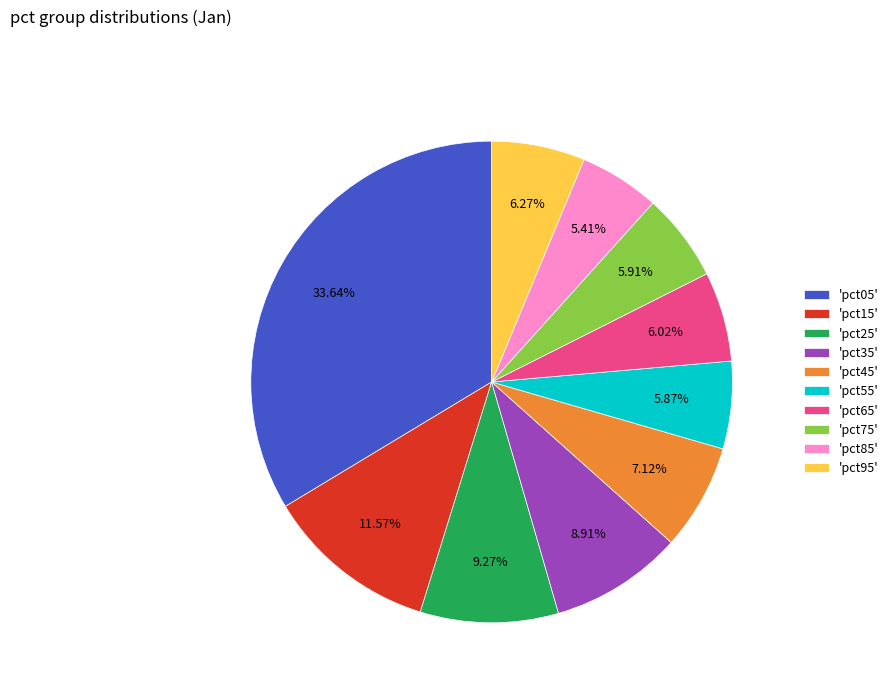

Combined, do 'pct65' and 'pct35' account for over 50%?

No